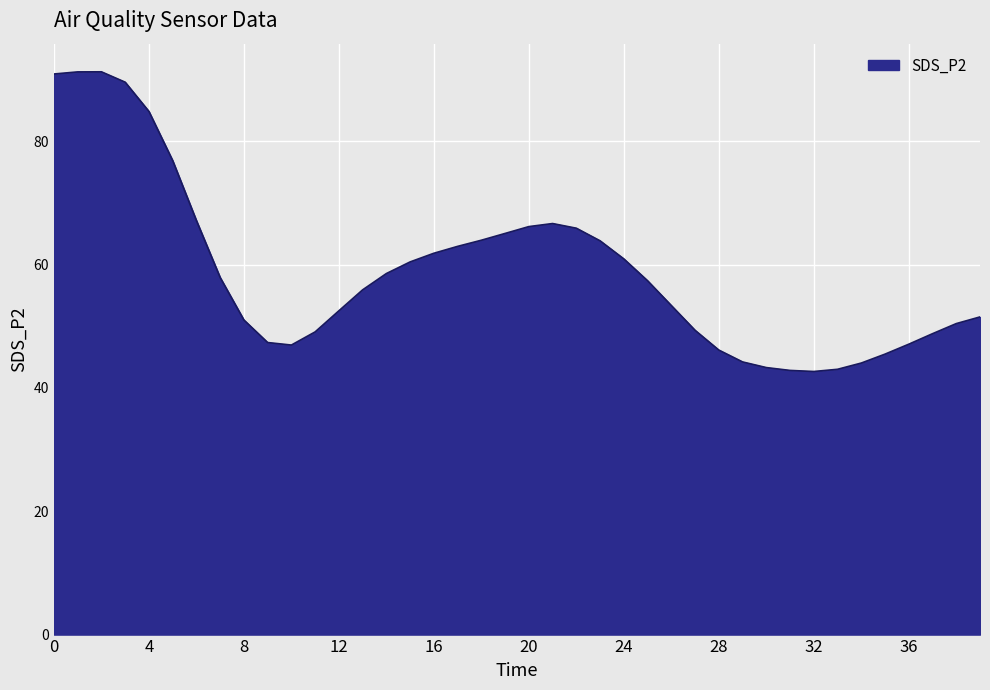

How many categories are shown in the chart?

40